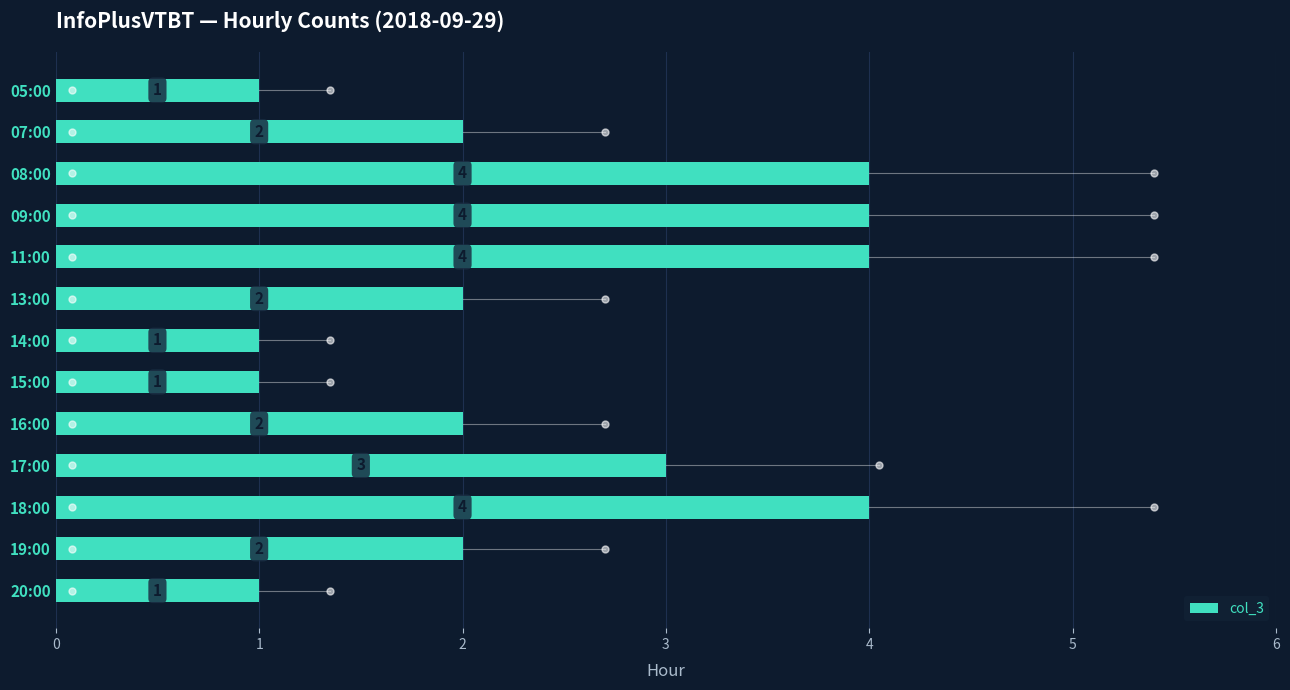

What is the change in value from 07:00 to 18:00?

+2